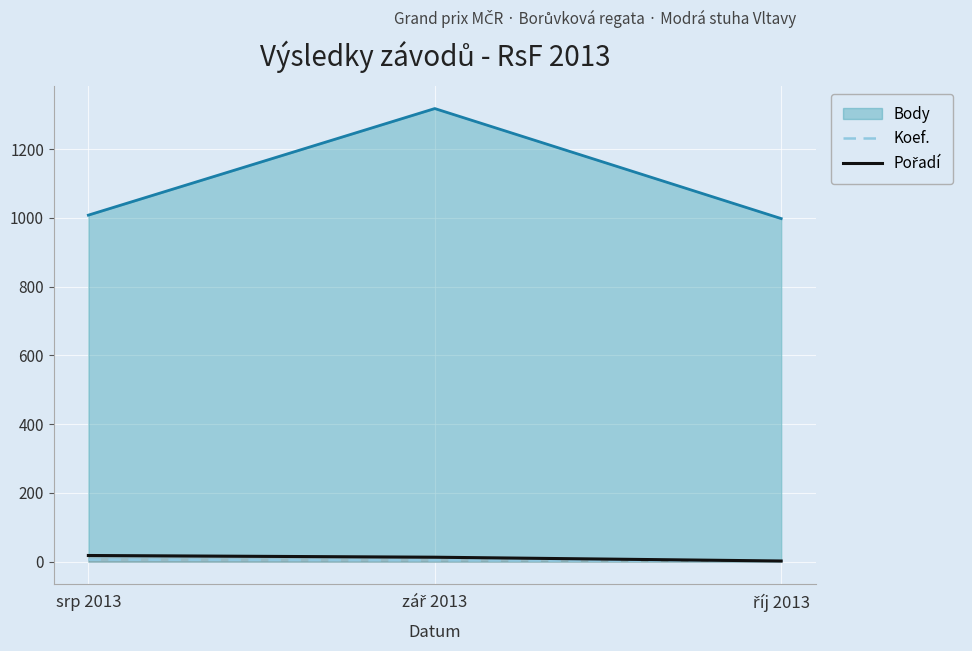

What is the maximum value for Koef.?

6